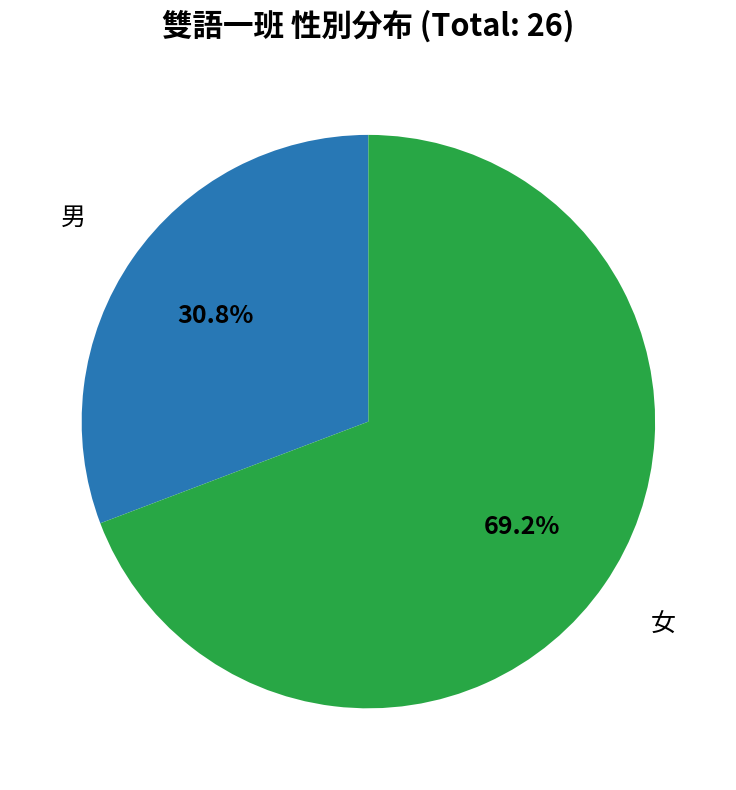

What is the ratio of the value at 男 to the value at 女?

0.4